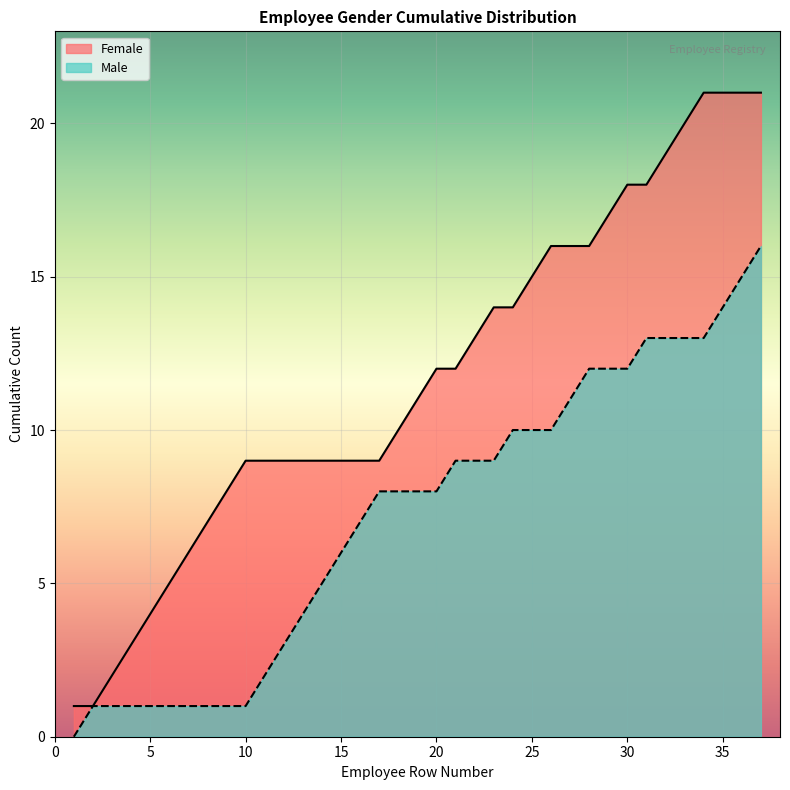

Which series has the largest total across all categories?

Female